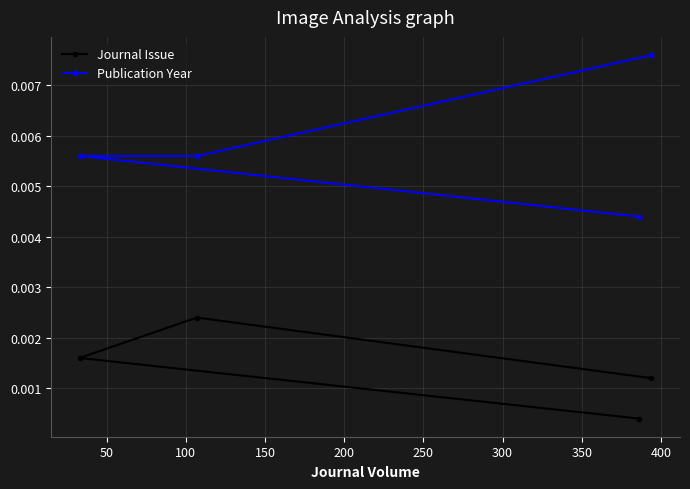

Which series has the largest range (max minus min)?

Publication Year